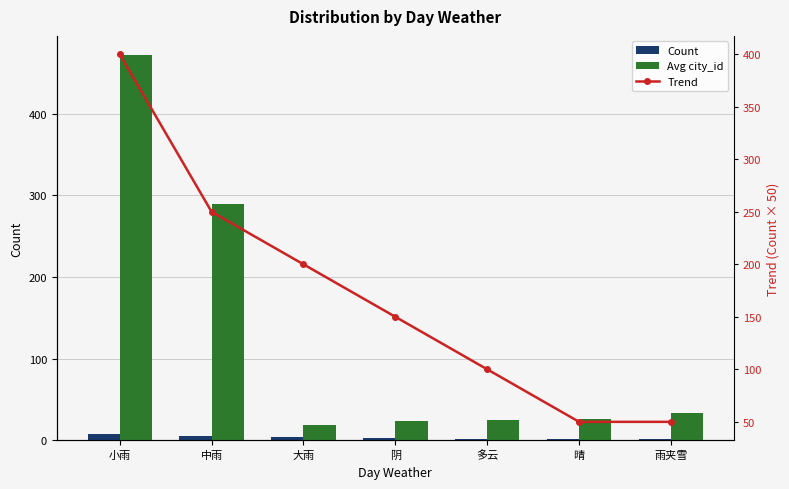

Which series changed the most between 大雨 and 雨夹雪?

Trend